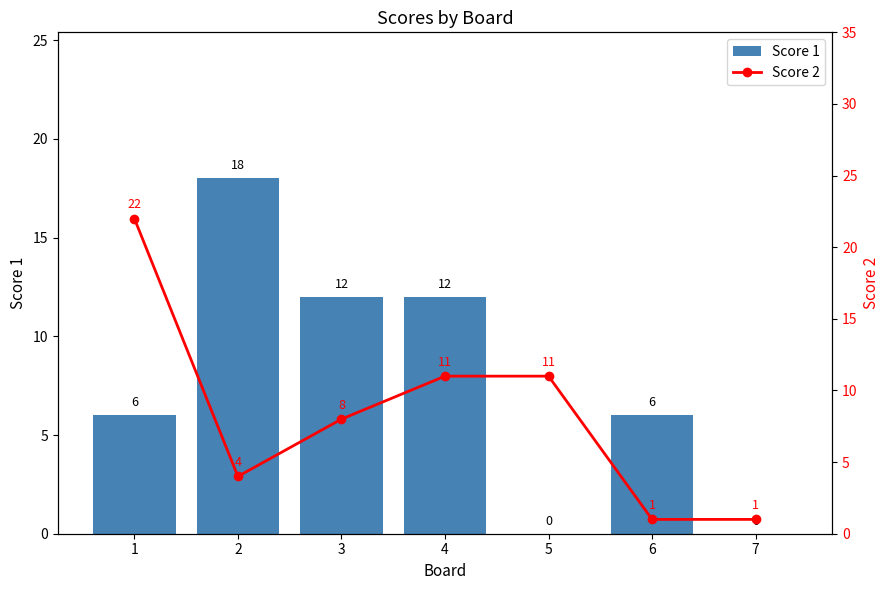

What is the lowest value of the Score 2 series?

1